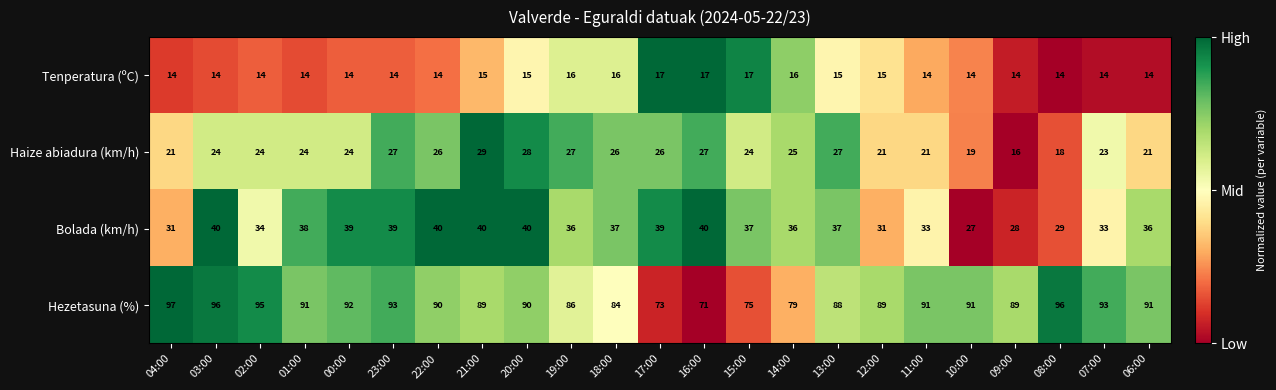

At how many categories does at least one series exceed 51?

23